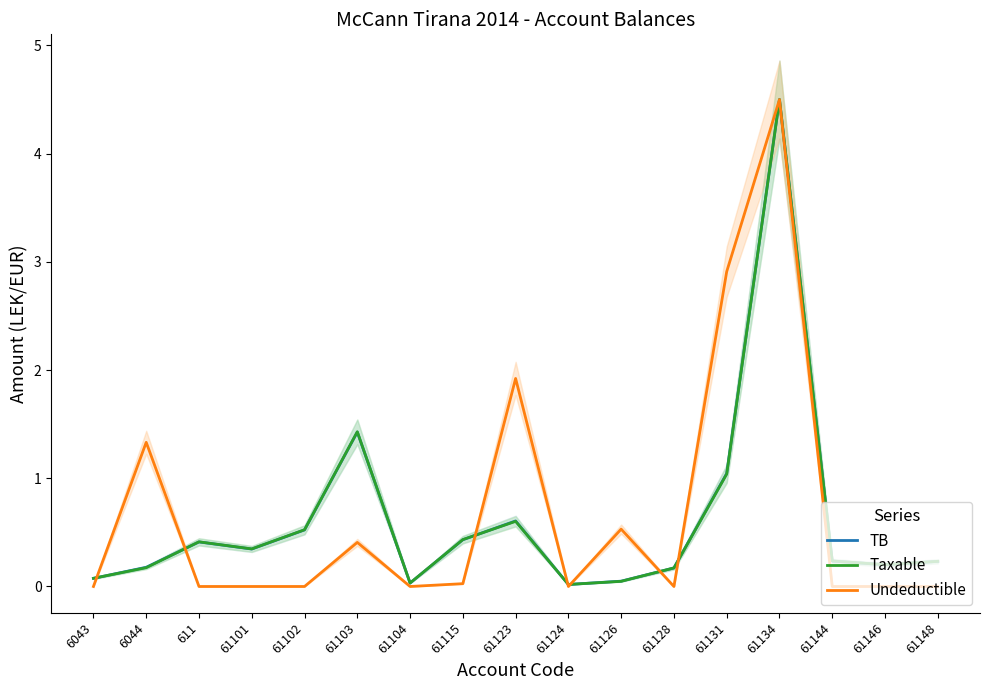

What is the label of the 5th point from the left?

61102